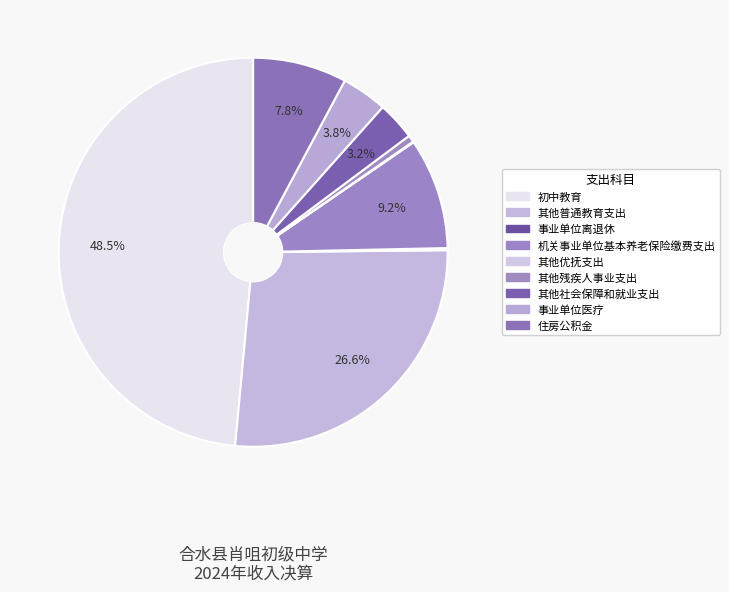

Count the number of slices in the pie.

9